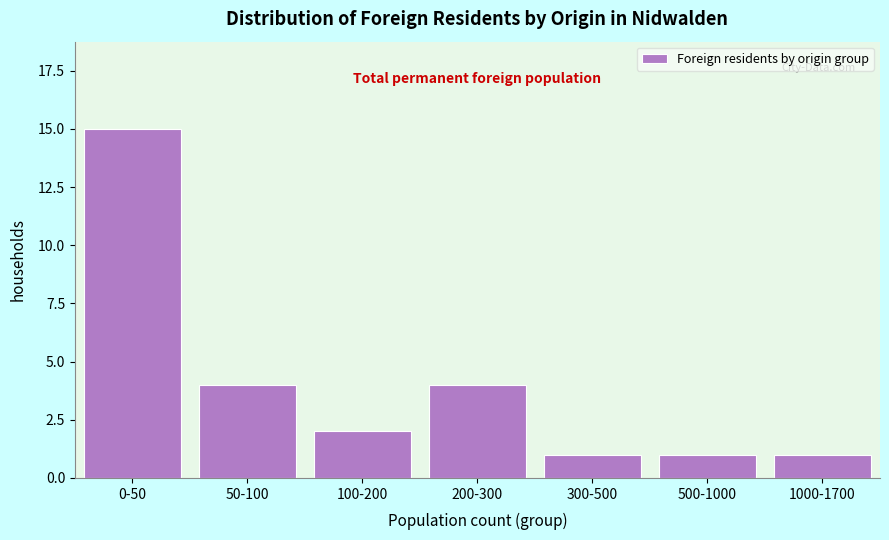

Reading right to left, what are all the values shown in this chart?

1	1	1	4	2	4	15